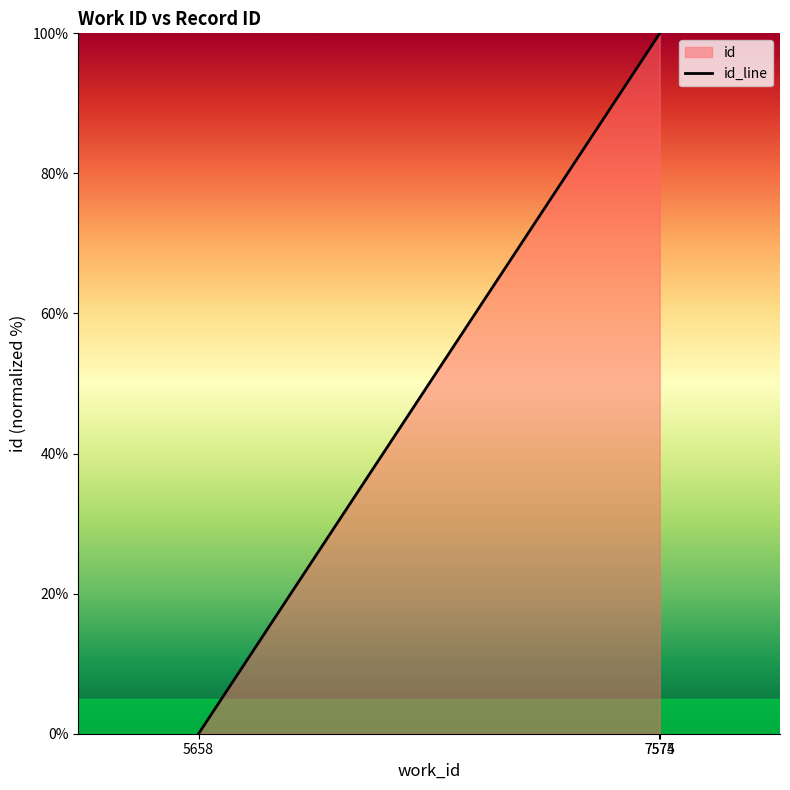

What is the sum of the values at 7574 and 5658?

99.9